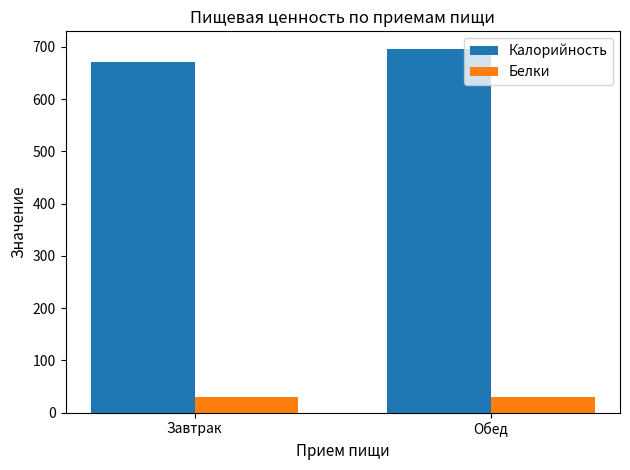

What is the label of the 1st bar from the left?

Завтрак